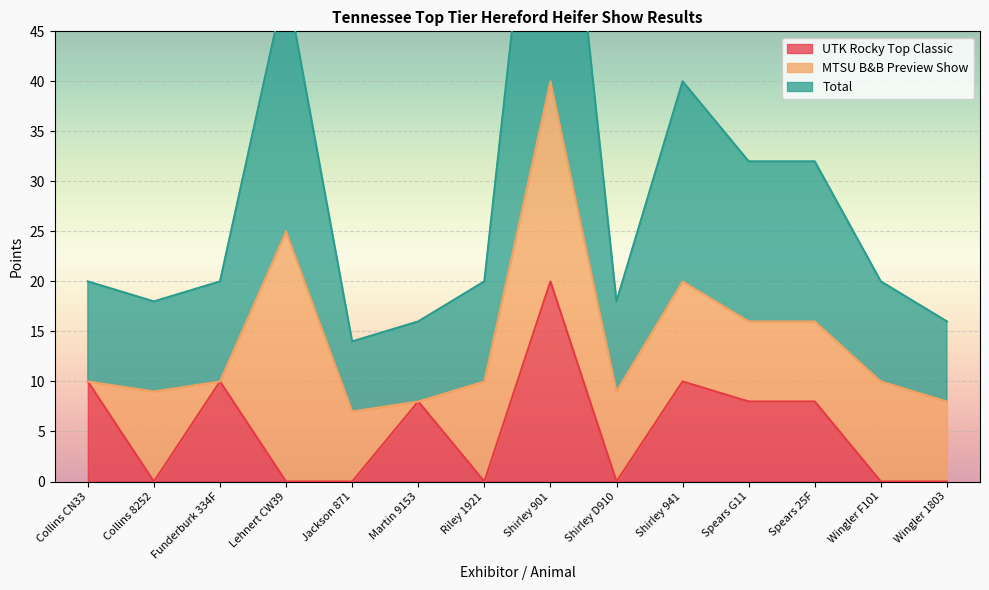

True or false: Total and UTK Rocky Top Classic cross at least once.

False